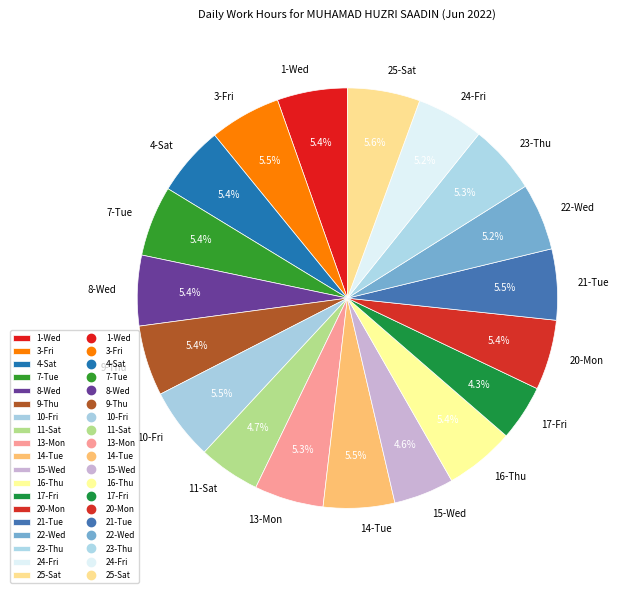

True or false: 7-Tue accounts for 5% of the total.

True